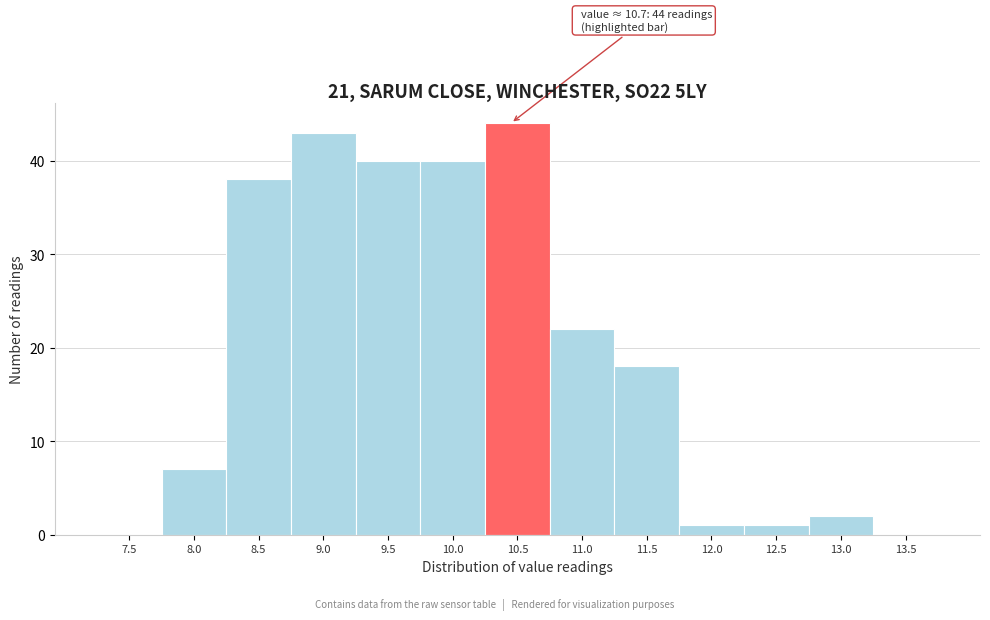

Reading left to right, extract all data points from this chart.

7.5=0	8.0=7	8.5=38	9.0=43	9.5=40	10.0=40	10.5=44	11.0=22	11.5=18	12.0=1	12.5=1	13.0=2	13.5=0